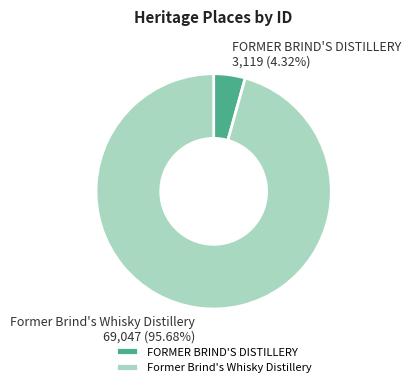

How much of the chart is everything except FORMER BRIND'S DISTILLERY?

95.7%